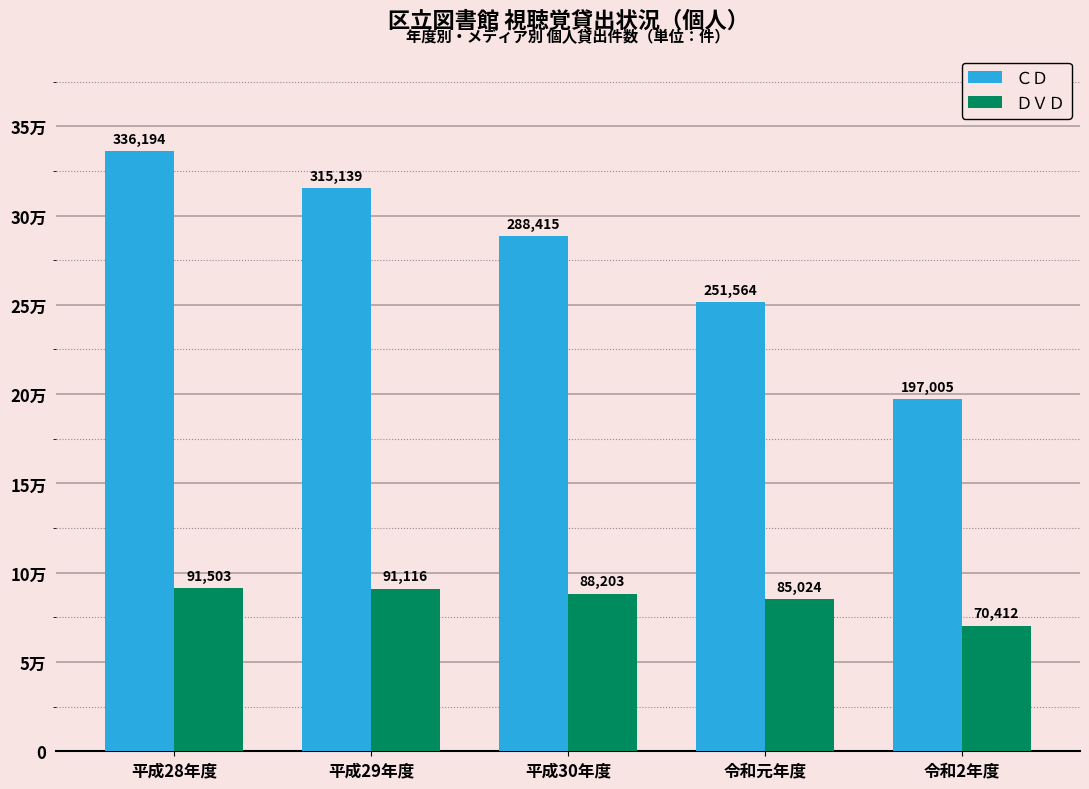

Rank the series at 令和元年度 from highest to lowest value.

ＣＤ, ＤＶＤ